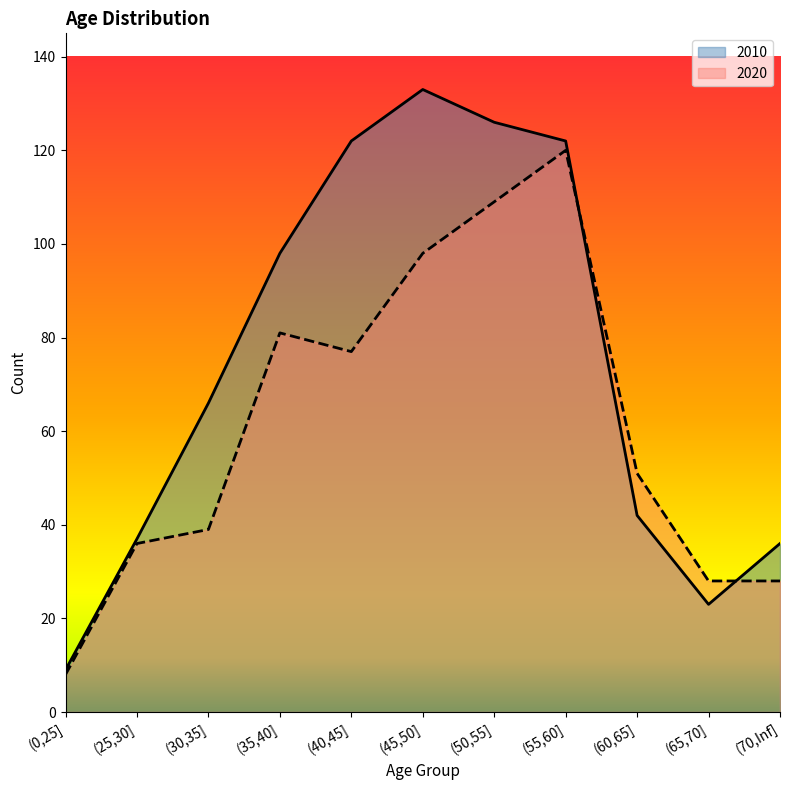

What is the total value across all series at (50,55]?

235